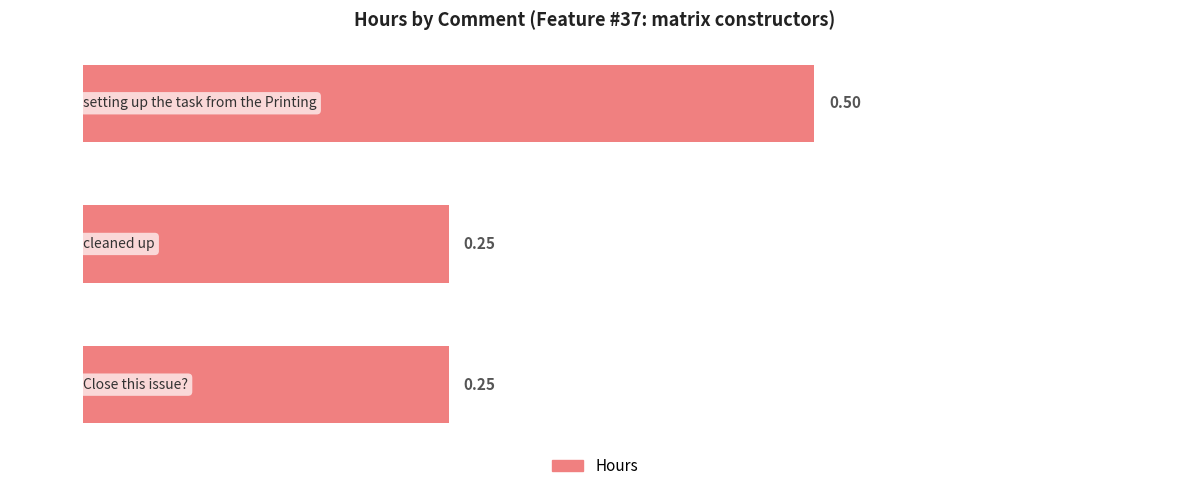

What is the average value?

0.3